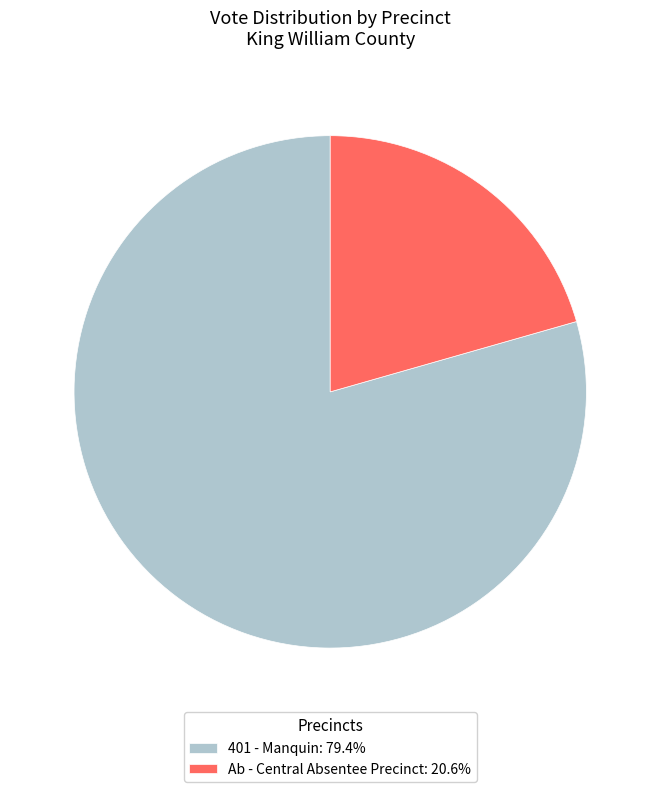

How many slices are in this pie chart?

2